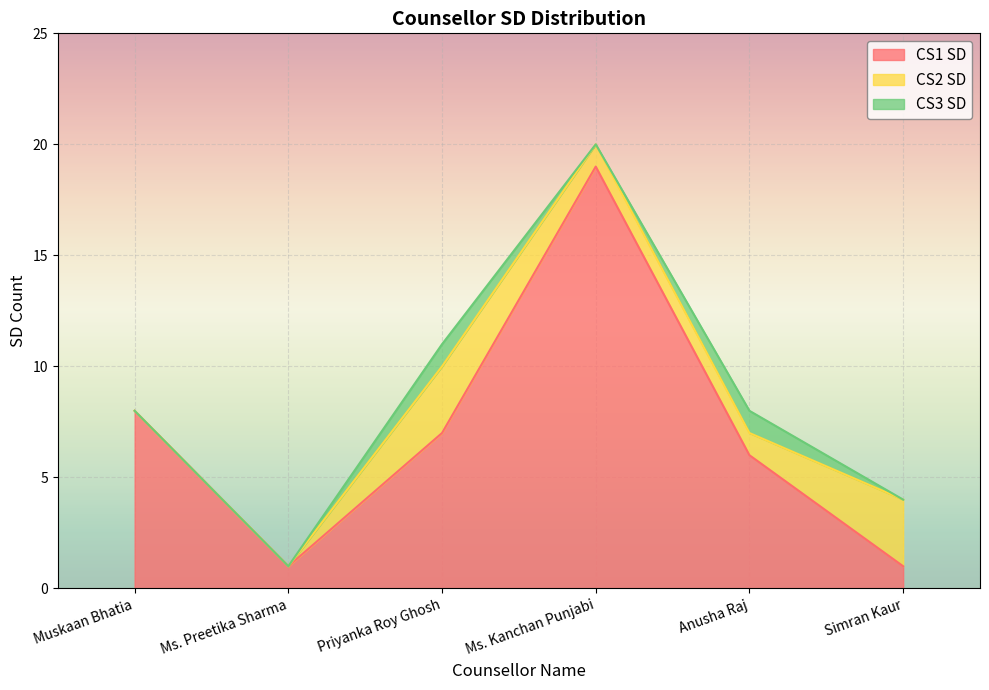

What is the difference between the maximum and minimum values in the CS2 SD series?

3